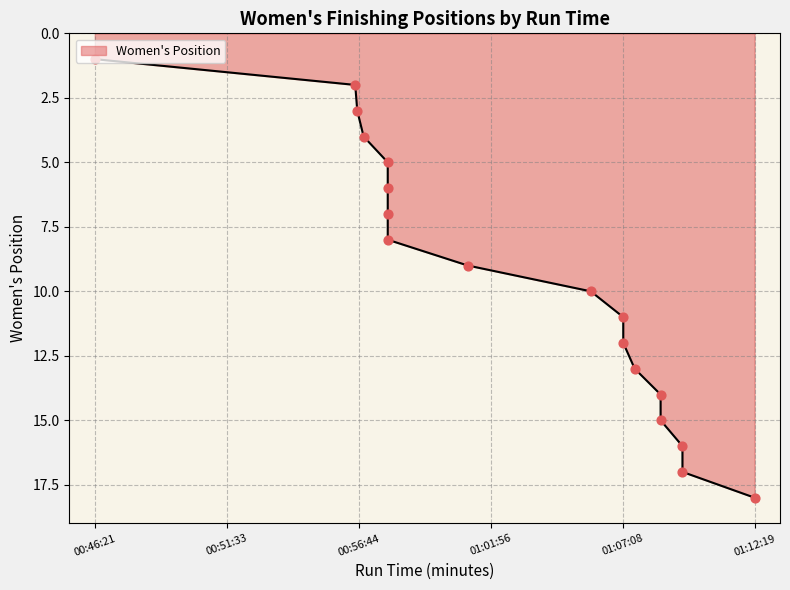

Which has a higher value, 01:05:52 or 00:57:53?

01:05:52